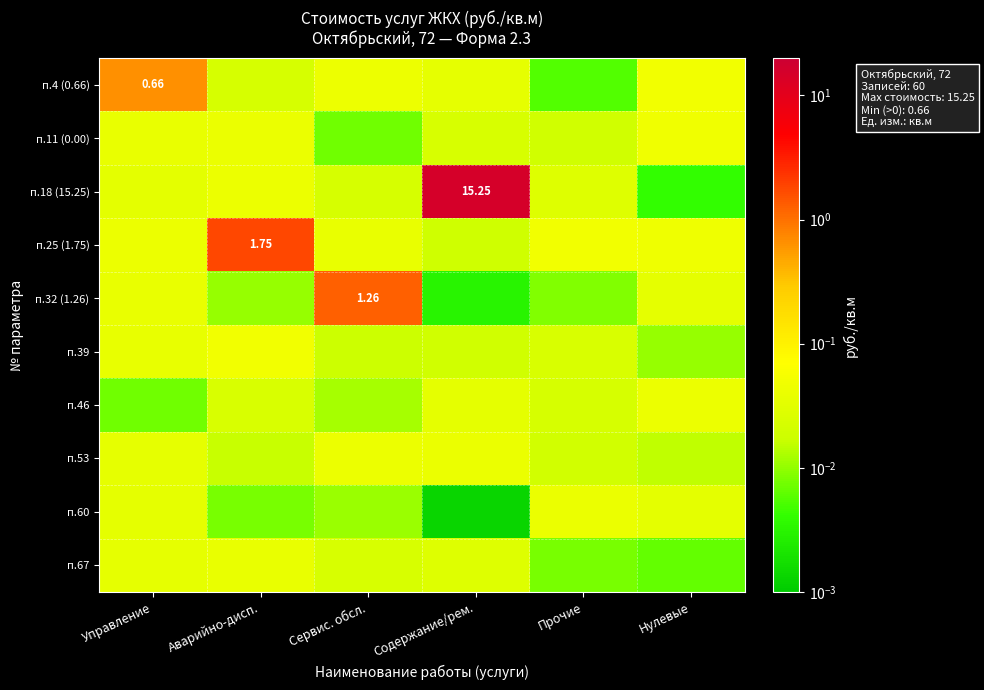

The value of п.39 at Содержание/рем. is 0.0. True or false?

False